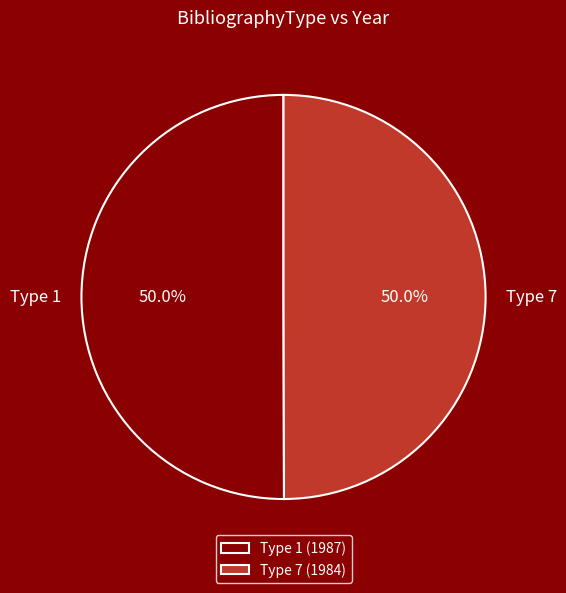

What portion of the pie excludes Type 1?

50.0%